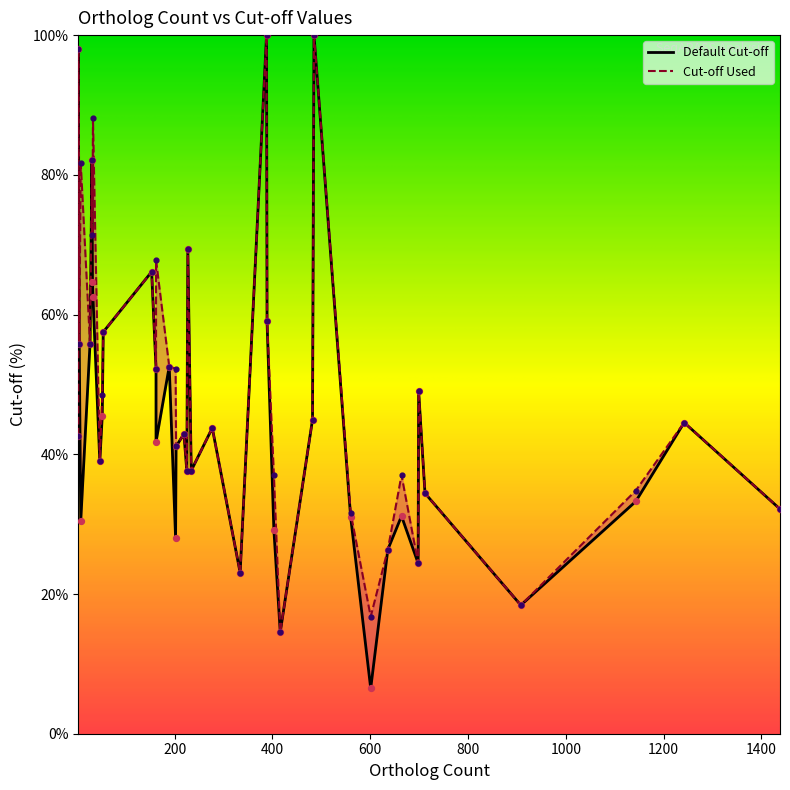

Is the value of Cut-off Used at 17 greater than the value of Default Cut-off at 1?

No